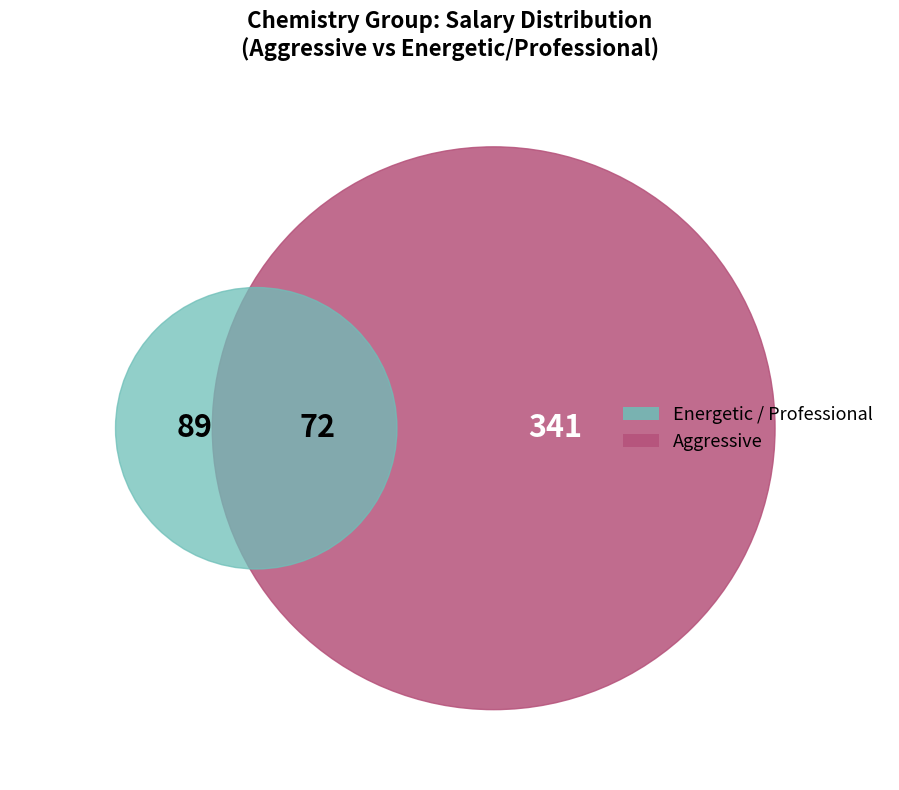

To the nearest percent, what is the average slice percentage?

25%